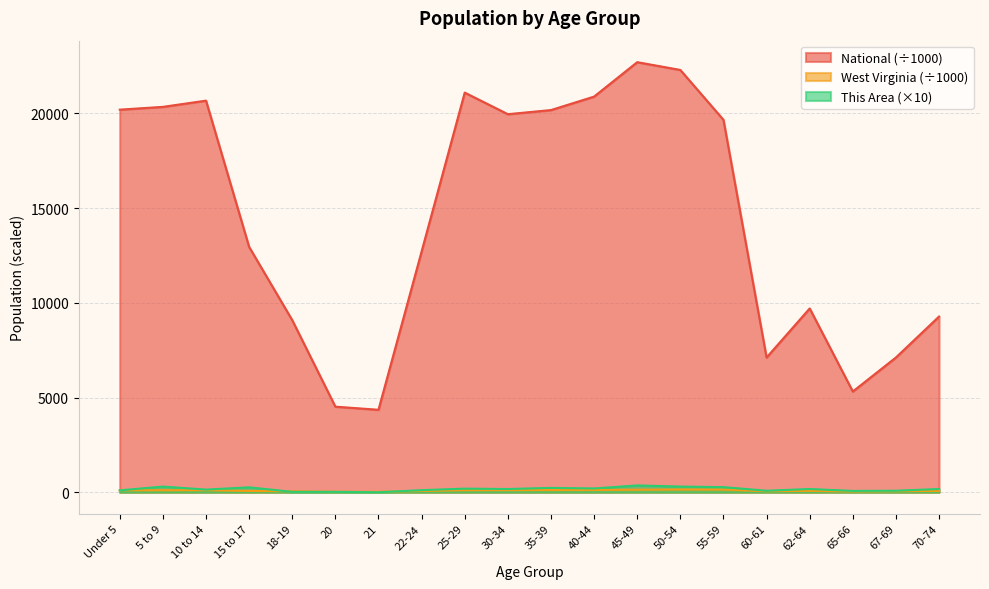

True or false: West Virginia and This Area intersect in this chart.

True